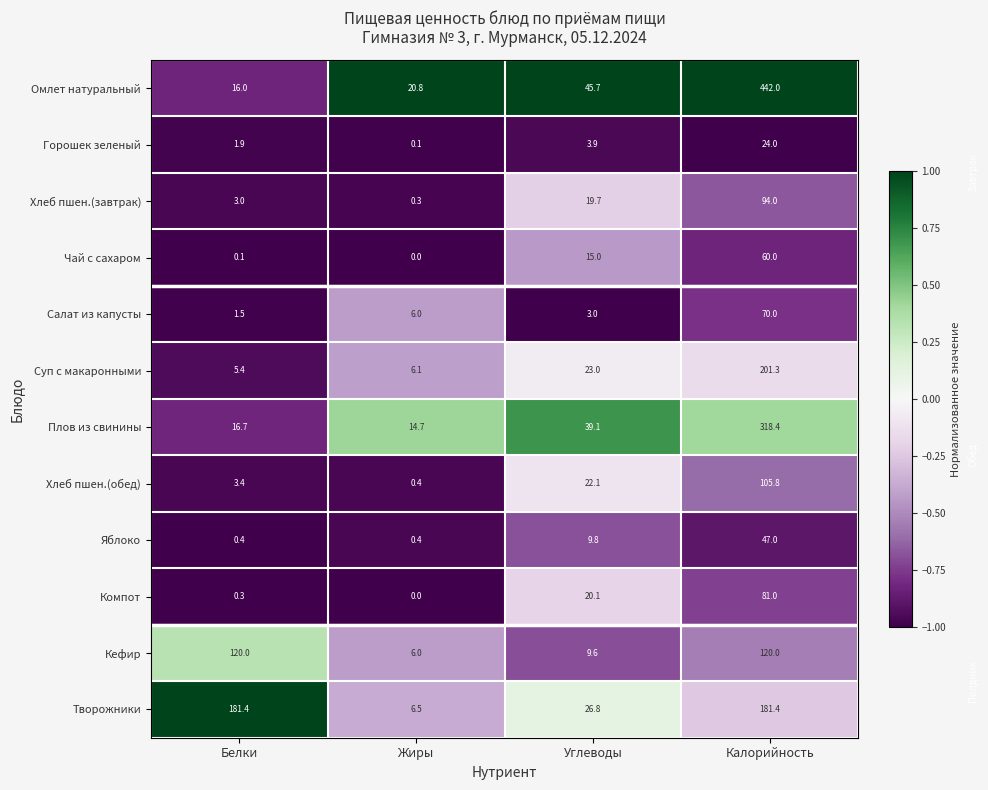

The value of Кефир at Калорийность is 182.9. True or false?

False